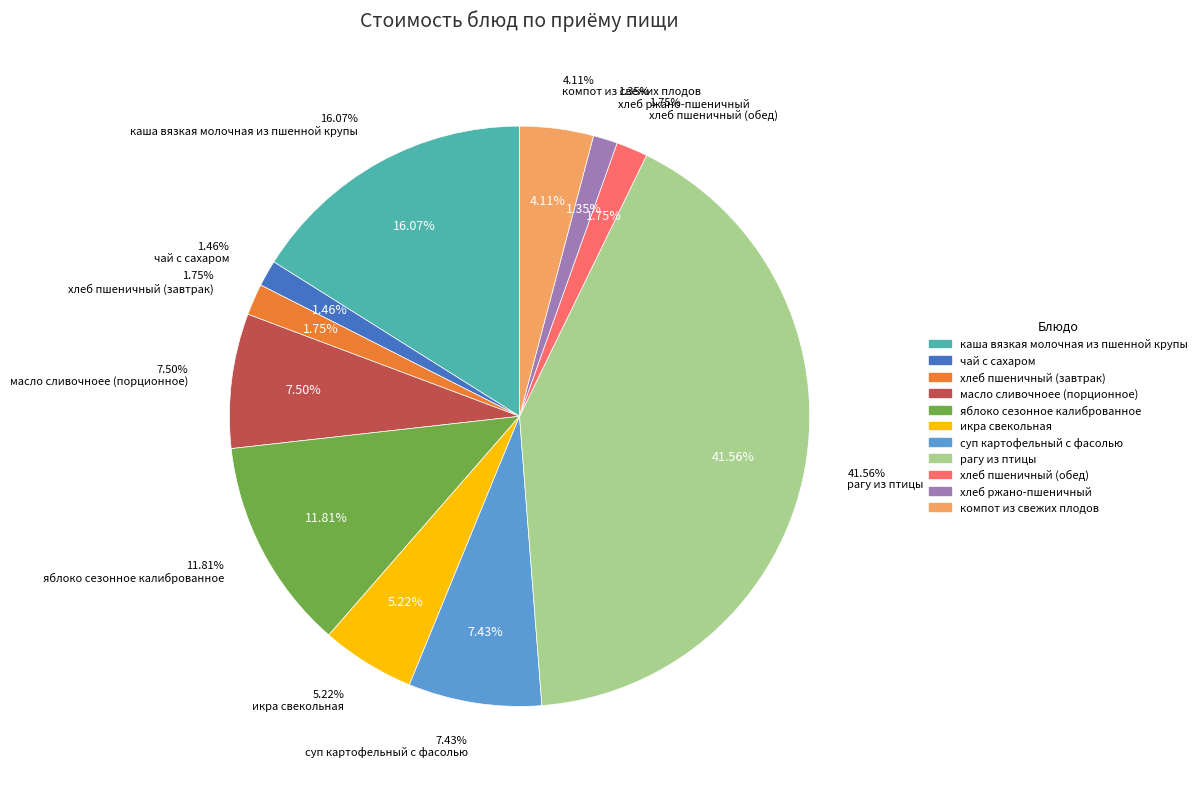

Rank the categories by value from lowest to highest.

хлеб ржано-пшеничный, чай с сахаром, хлеб пшеничный (завтрак), хлеб пшеничный (обед), компот из свежих плодов, икра свекольная, суп картофельный с фасолью, масло сливочноее (порционное), яблоко сезонное калиброванное, каша вязкая молочная из пшенной крупы, рагу из птицы